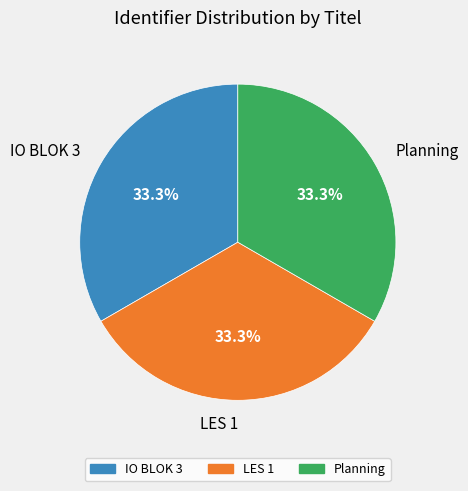

Does any single category account for the majority?

No